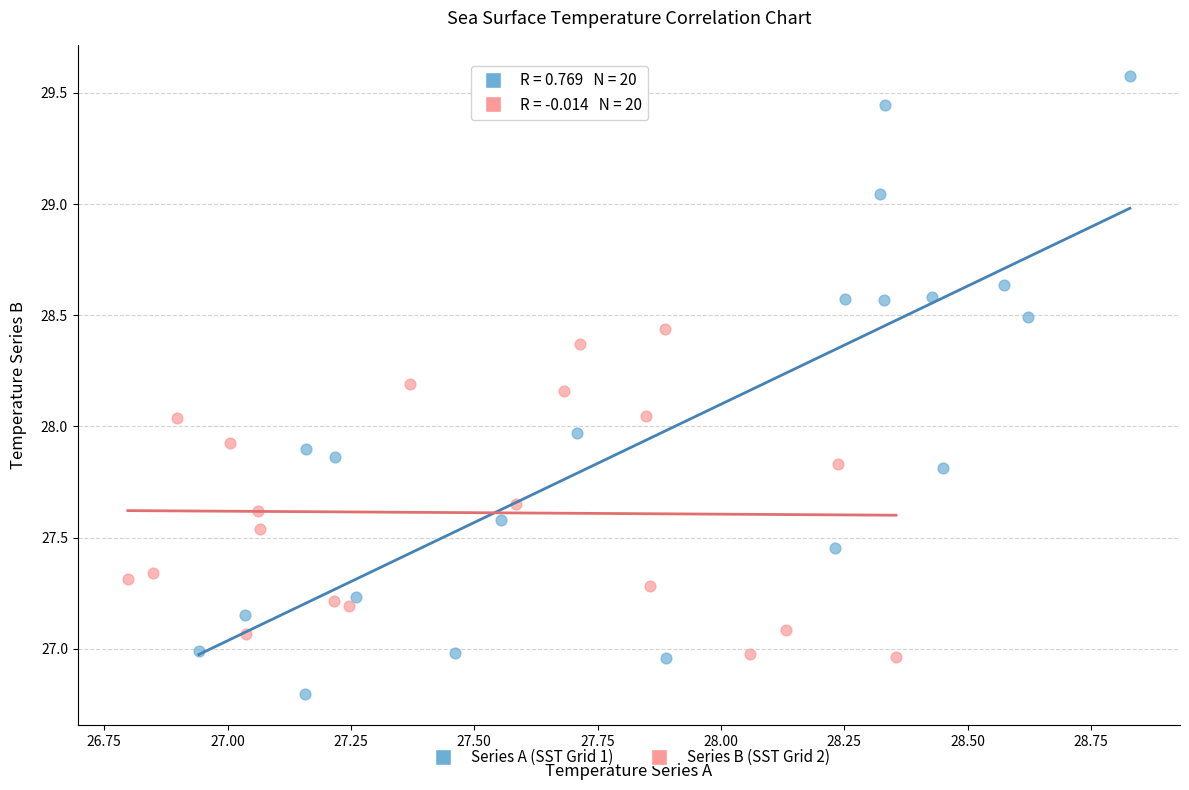

Which series reaches the maximum Y coordinate?

Series A (SST Grid 1)